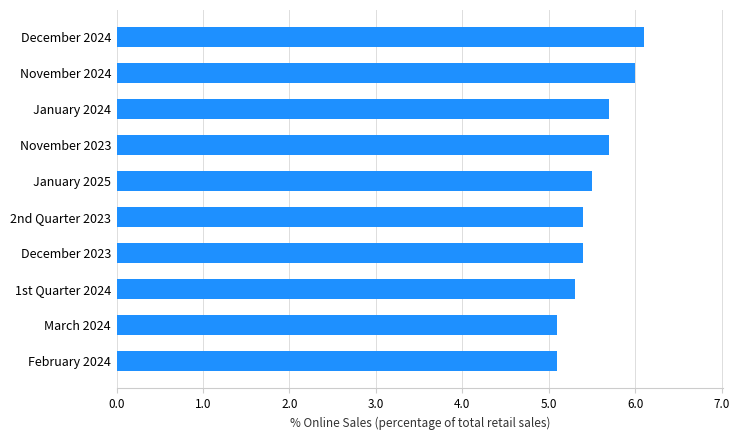

How many bars are there in total?

10